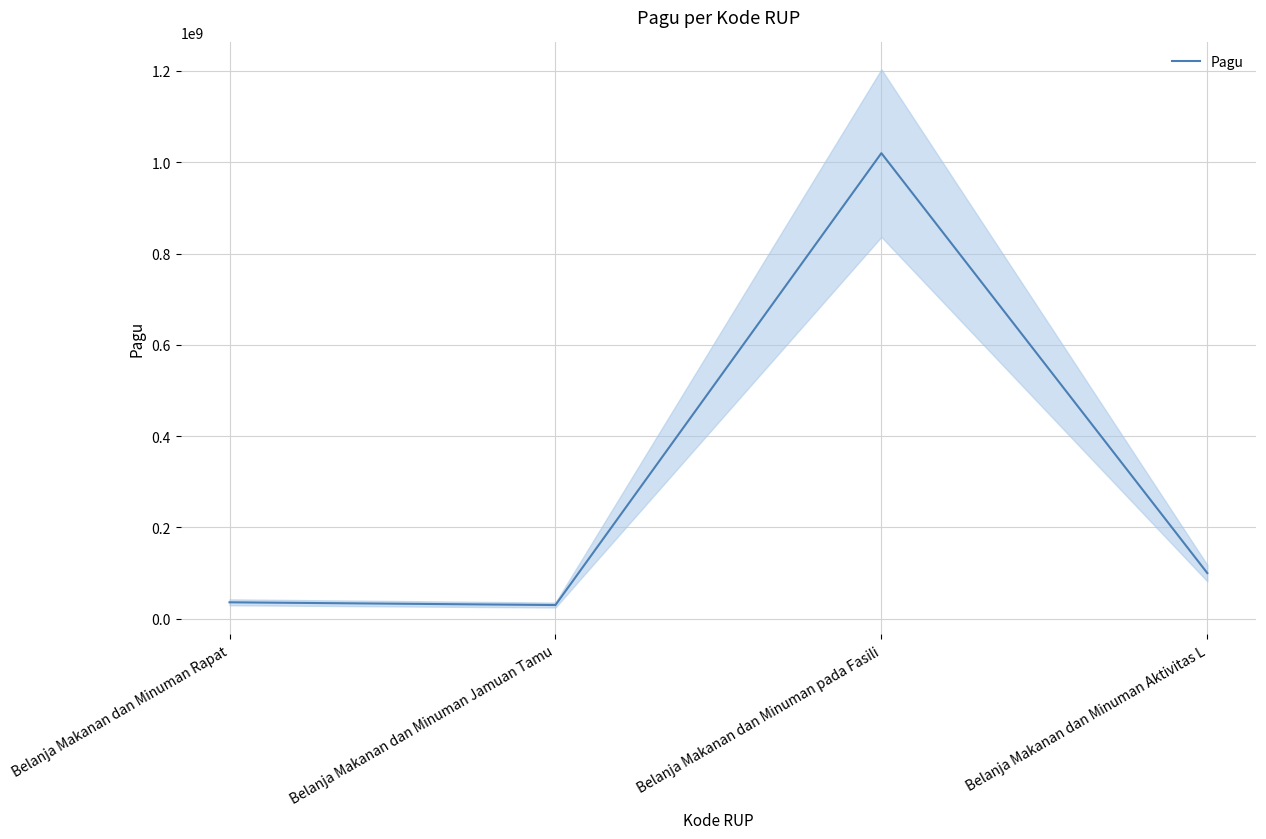

True or false: there are more than 1 points higher than both neighbors.

False